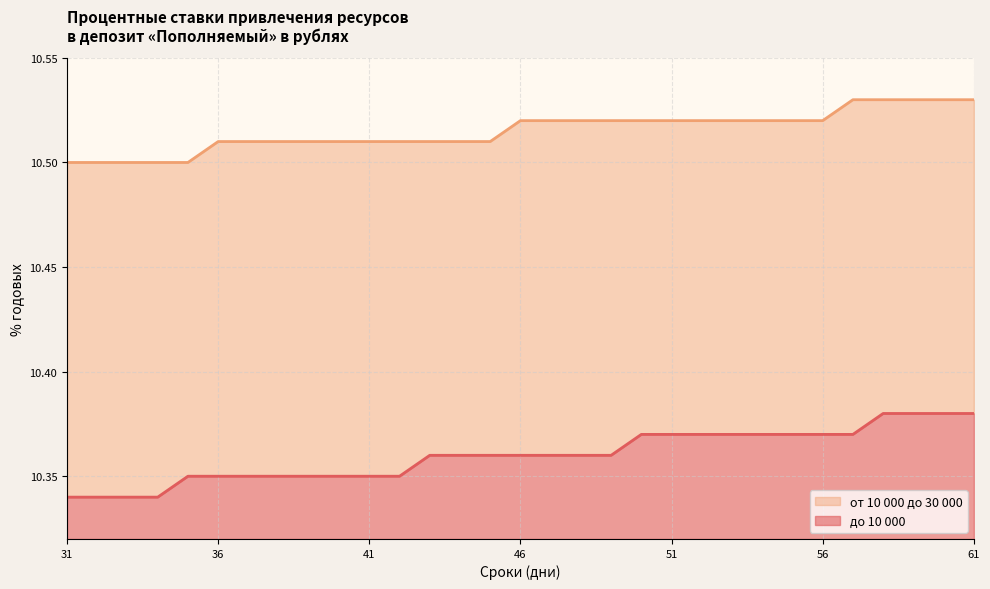

Between 38 and 59, which series saw the biggest shift?

до 10 000